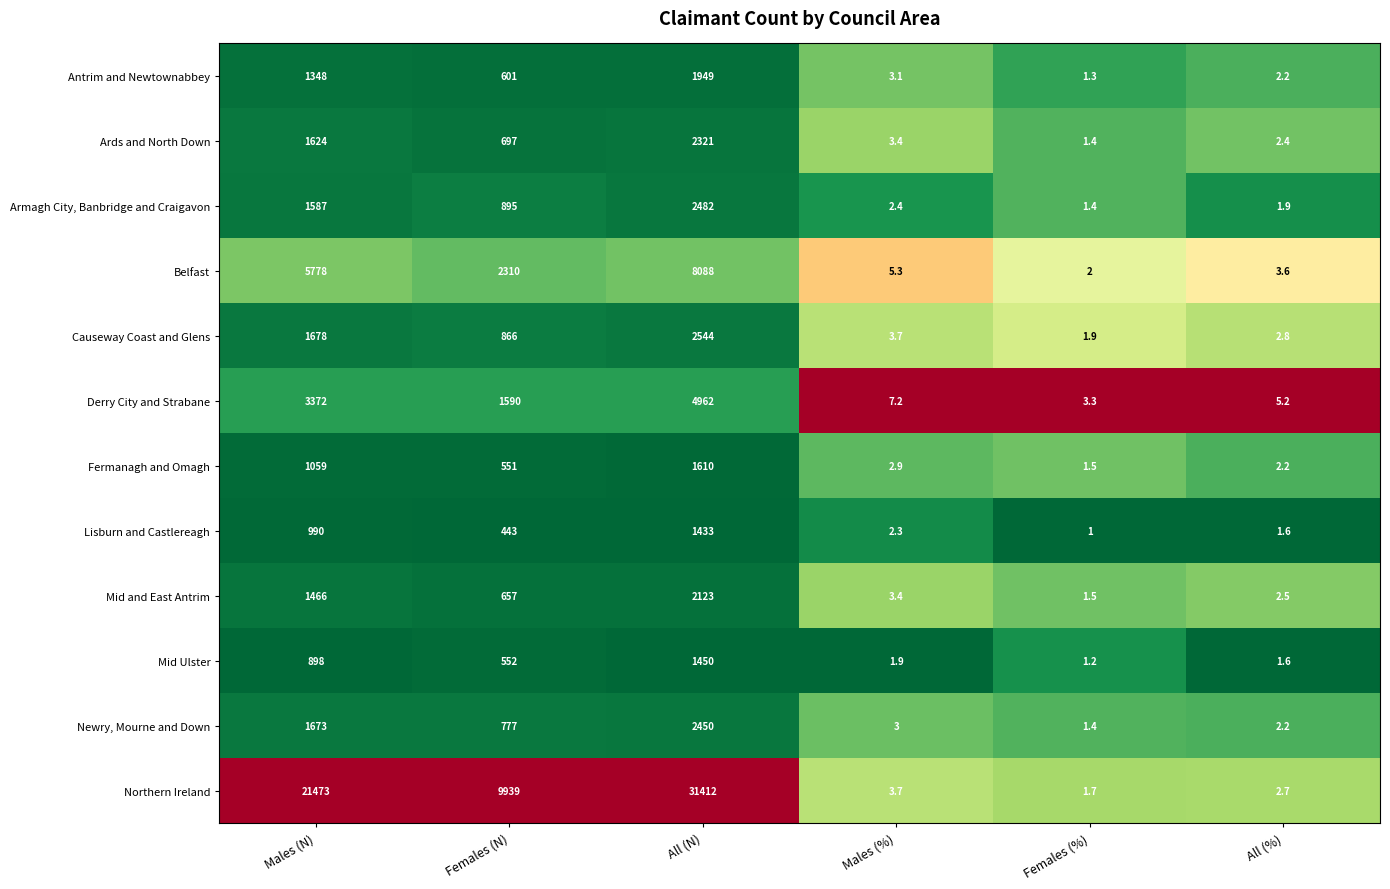

Between Males (N) and Females (N), which series saw the biggest shift?

Northern Ireland